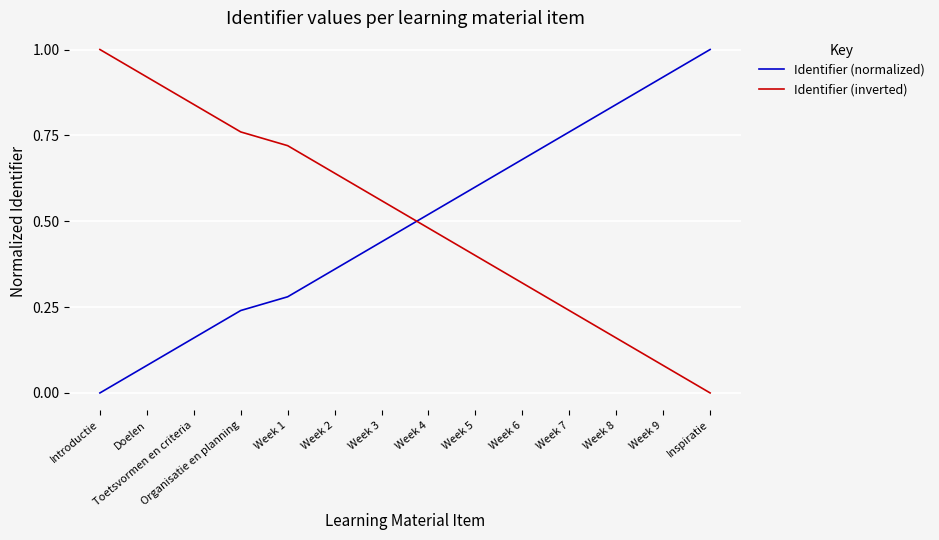

List the series in order of their overall mean, lowest first.

Identifier (normalized), Identifier (inverted)